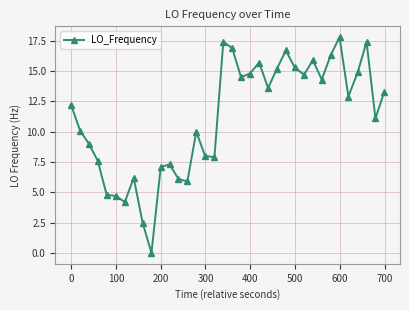

Count the number of categories in the chart.

36